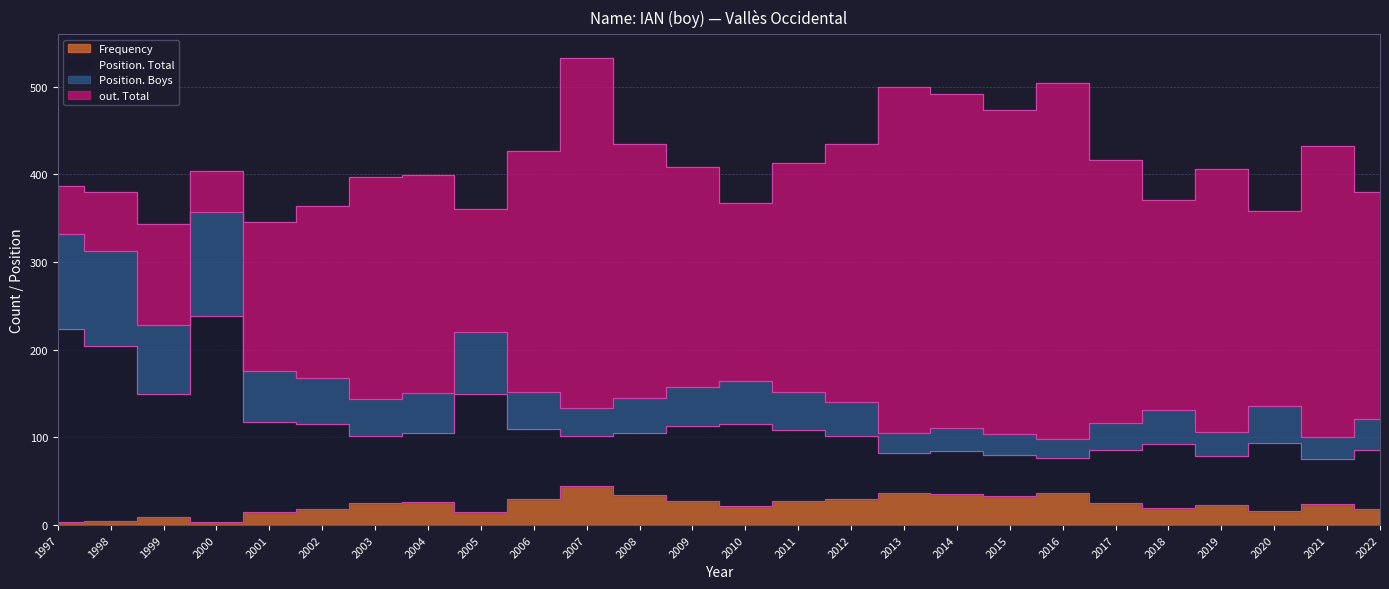

What is the maximum value for Position. Boys?

238